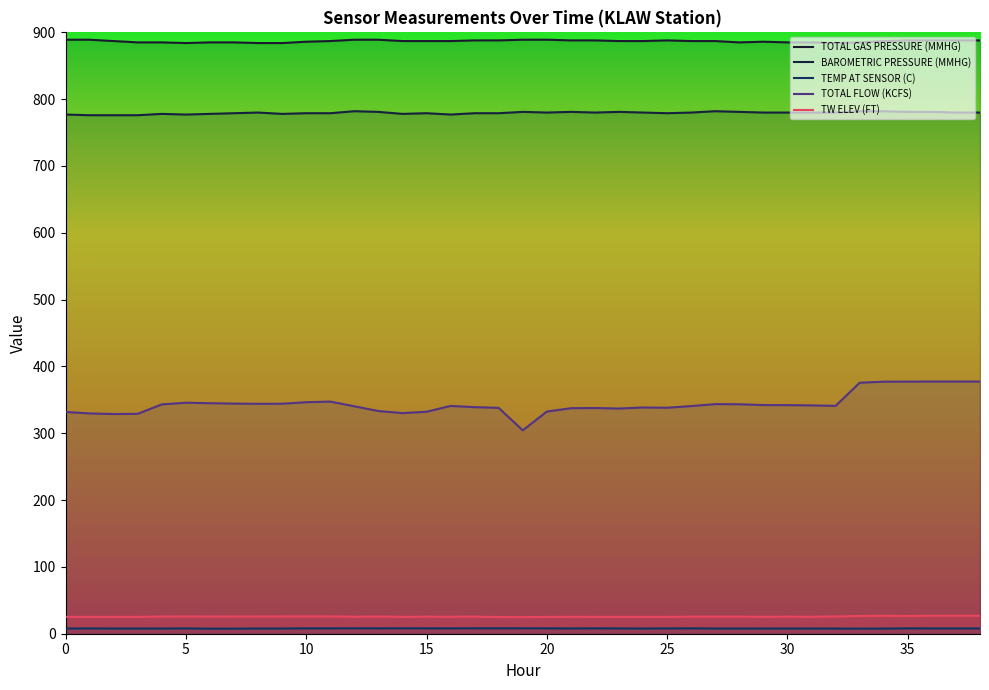

At which label does BAROMETRIC PRESSURE (MMHG) first exceed 780?

13